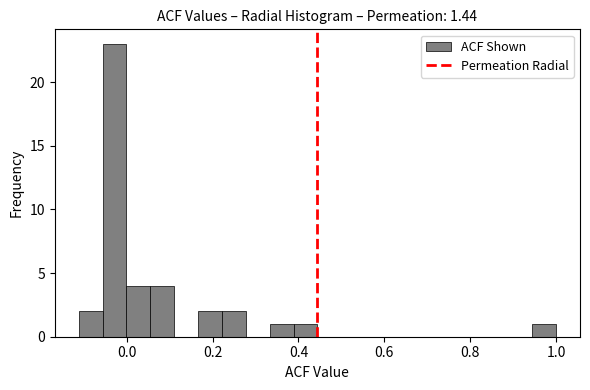

Read against the x-axis, roughly where is the centre of the tallest bar?

-0.02